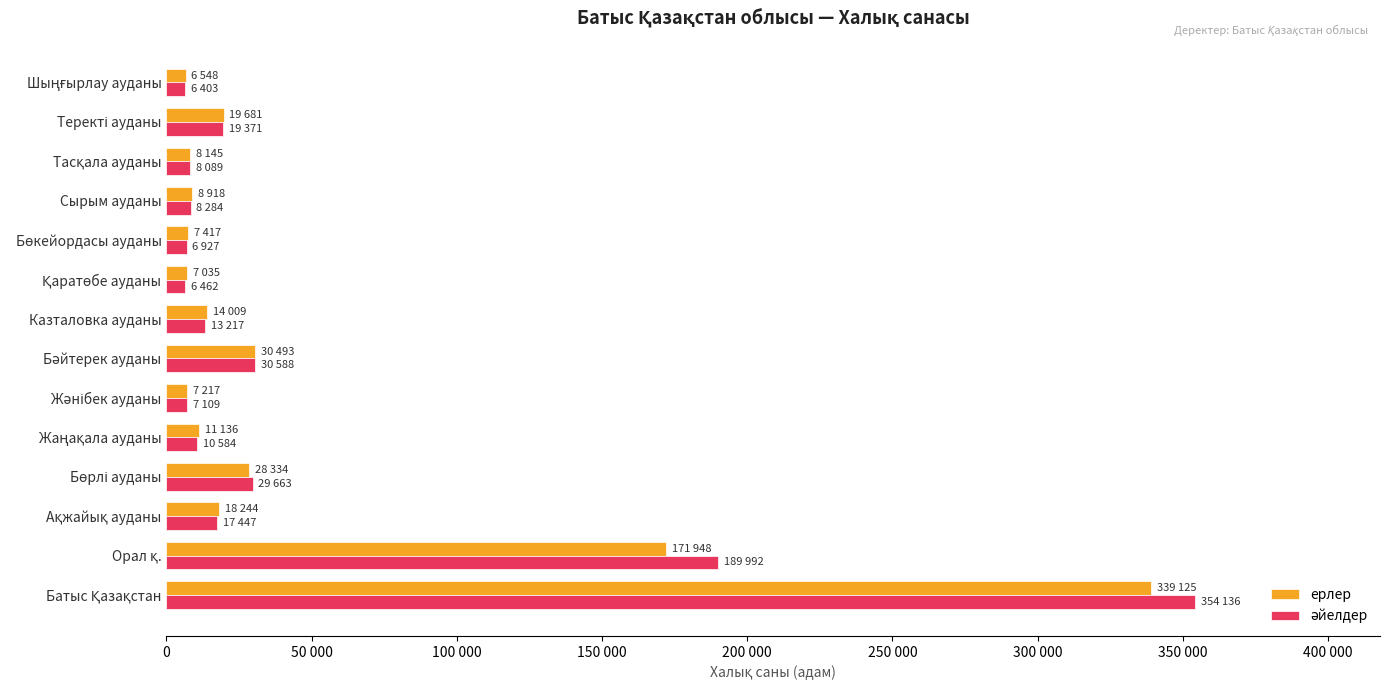

How many values in the әйелдер series exceed 13217?

6